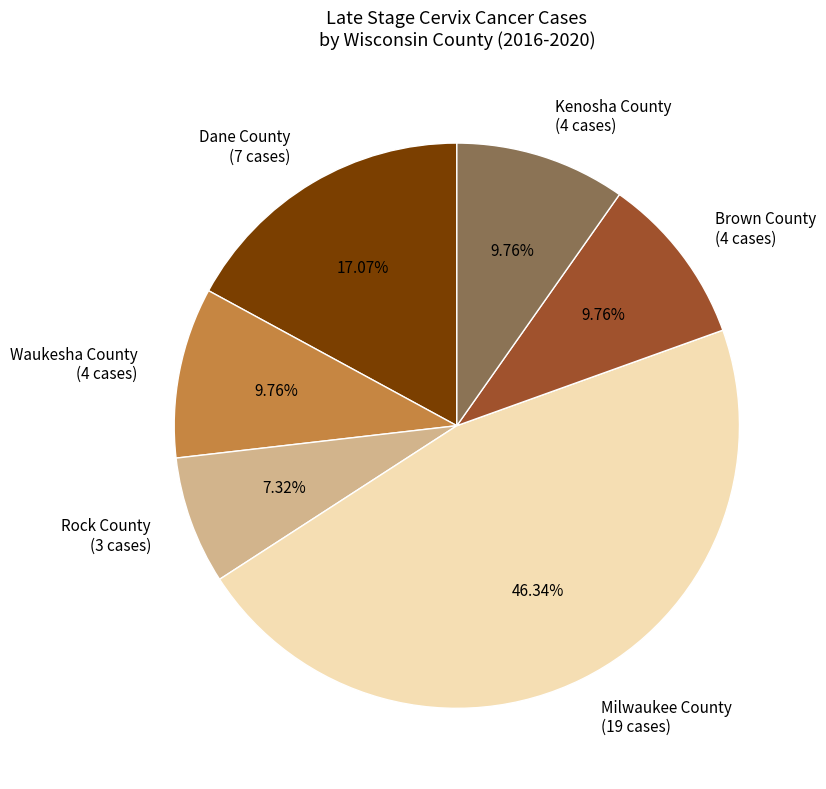

Between Dane County (7 cases) and Brown County (4 cases), which is larger?

Dane County (7 cases)